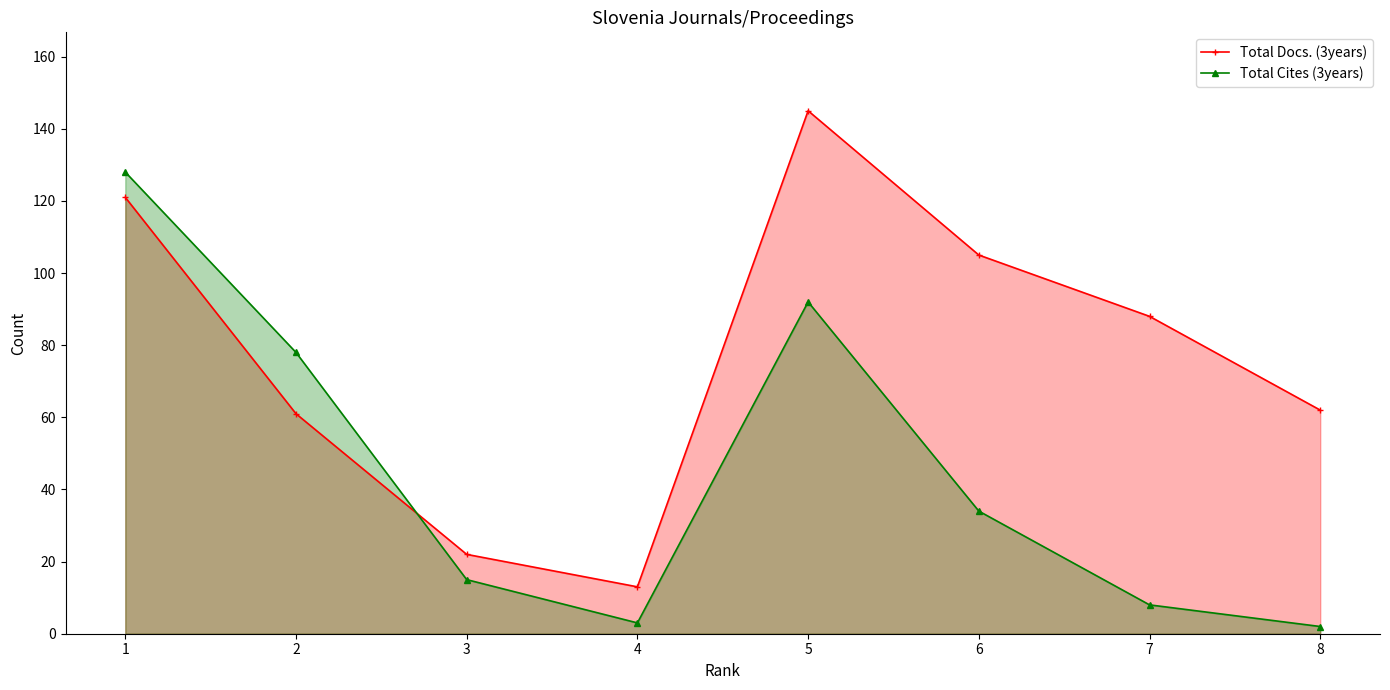

Does the chart display data point markers on the line(s)?

Yes